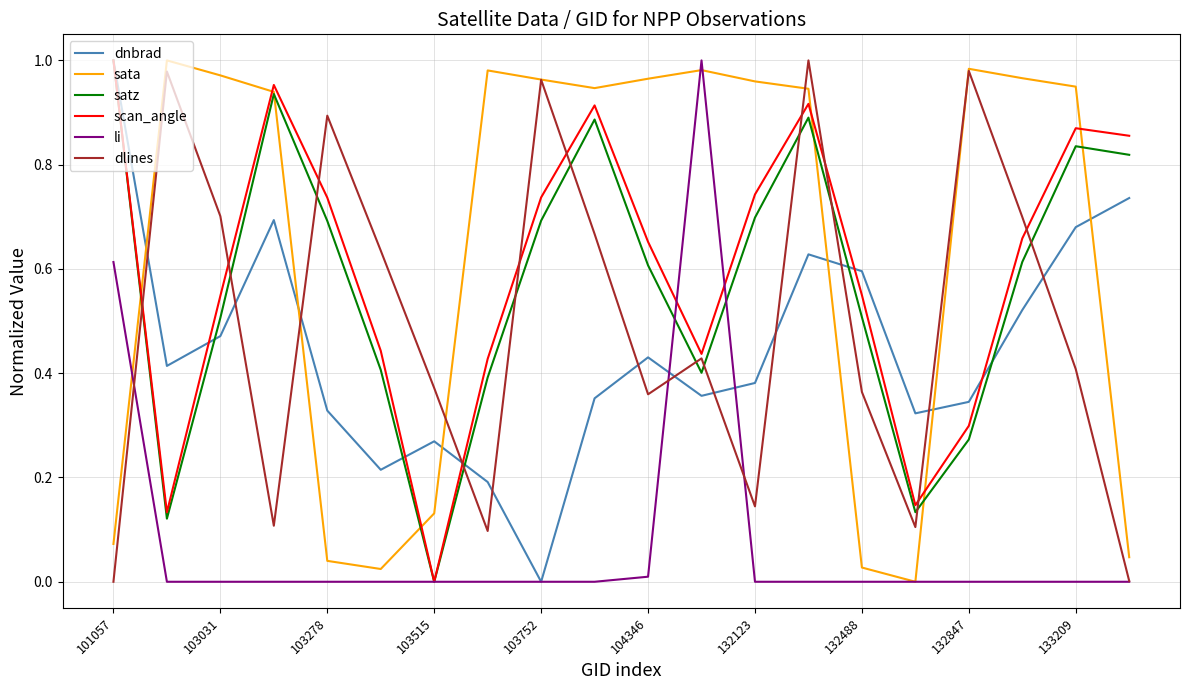

After their last crossing, which series has the higher values: dnbrad or sata?

dnbrad